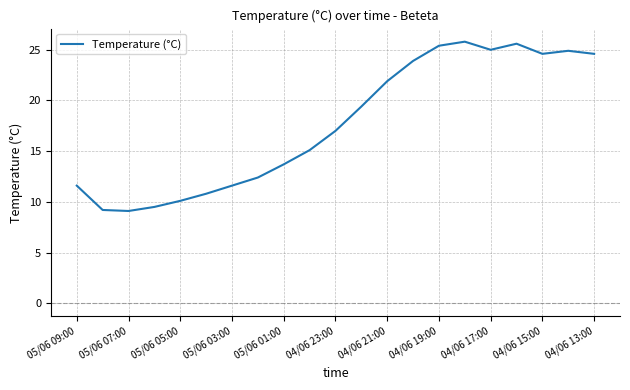

What is the greatest value displayed?

25.8